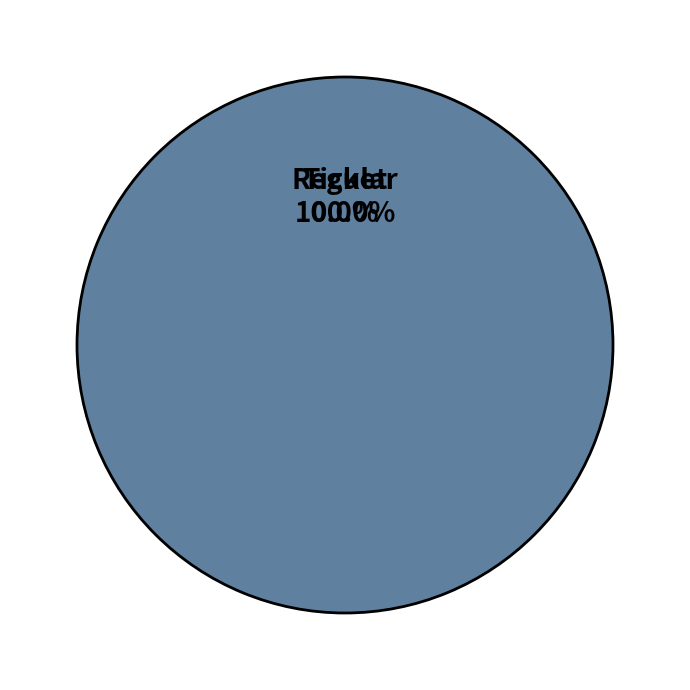

Do Regular and Ticket together represent more than half of the pie?

Yes